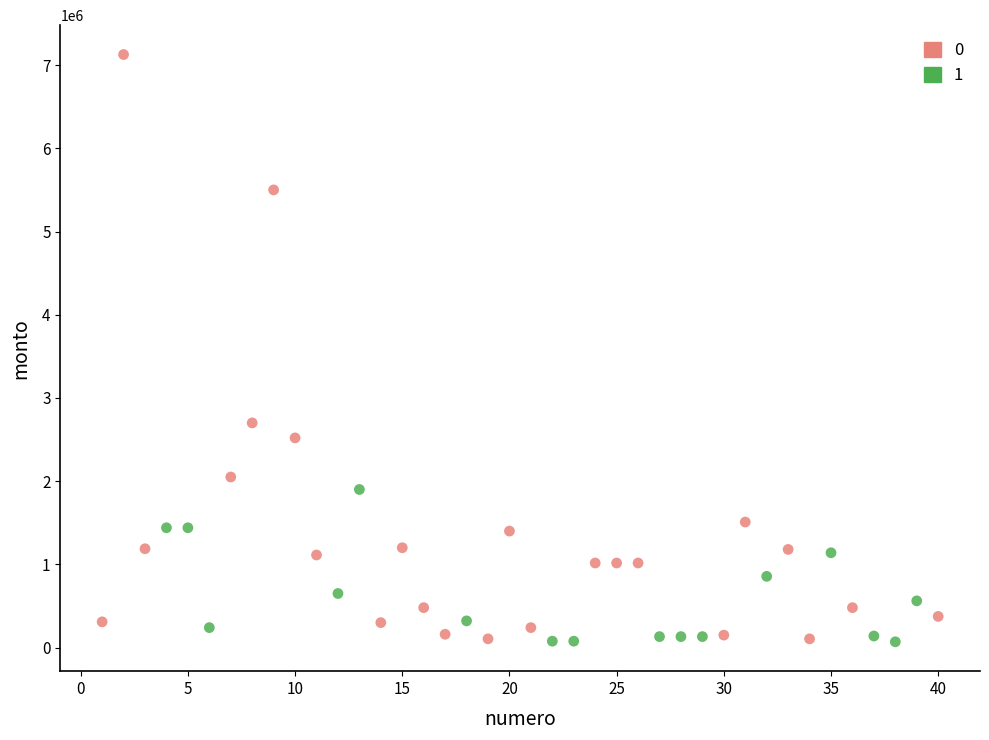

Which series has the widest spread of Y values?

0